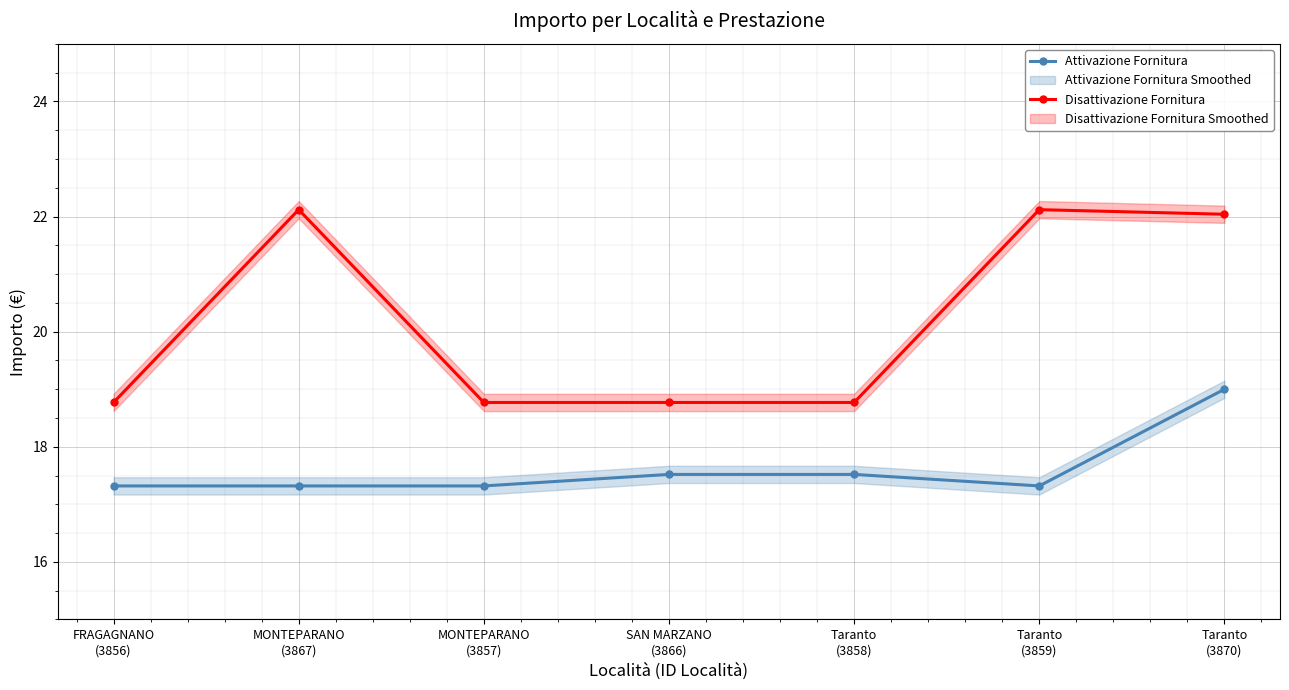

Is the value of Attivazione Fornitura at Taranto
(3858) greater than the value of Disattivazione Fornitura at FRAGAGNANO
(3856)?

No